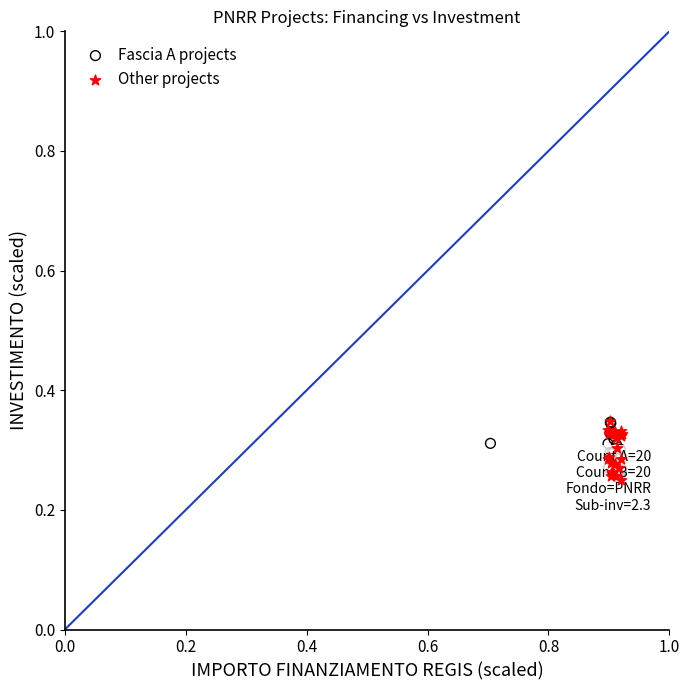

What are all the series names shown in the legend?

Fascia A projects, Other projects